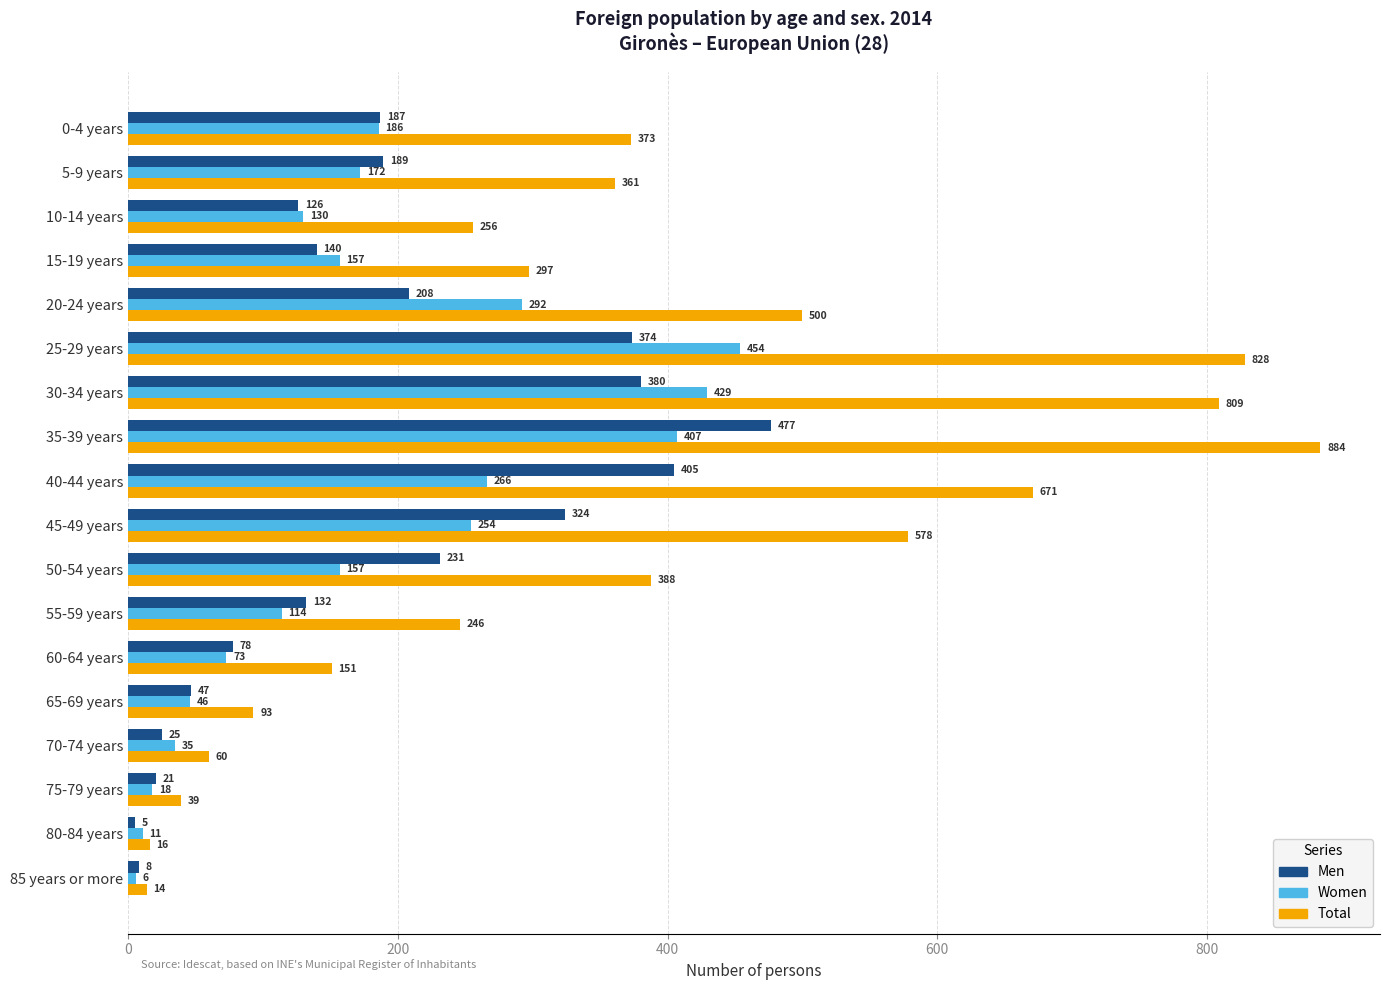

Which series has the largest total across all categories?

Total